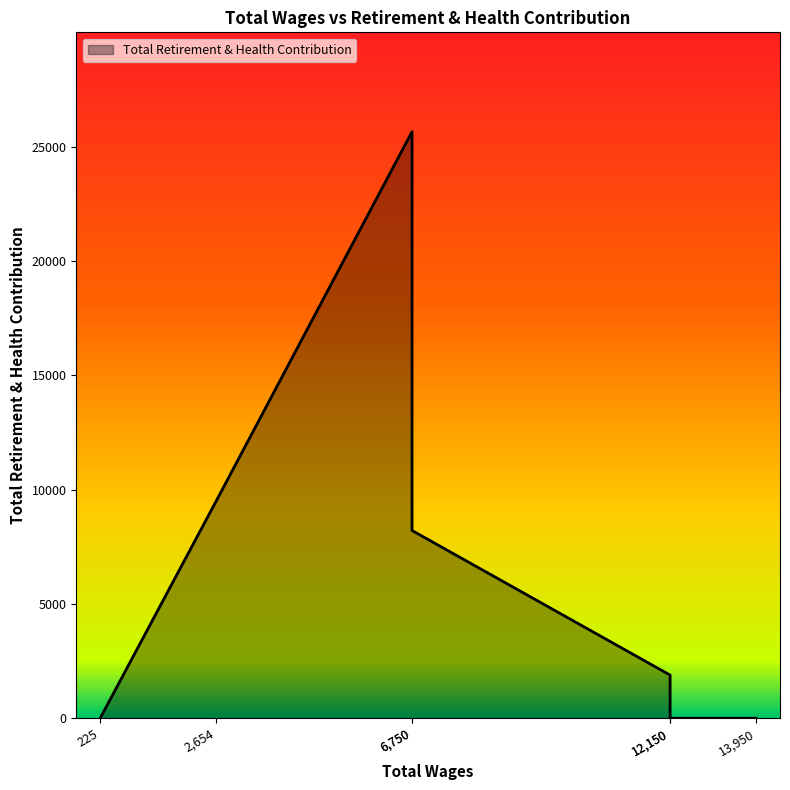

How many values exceed 1887?

3